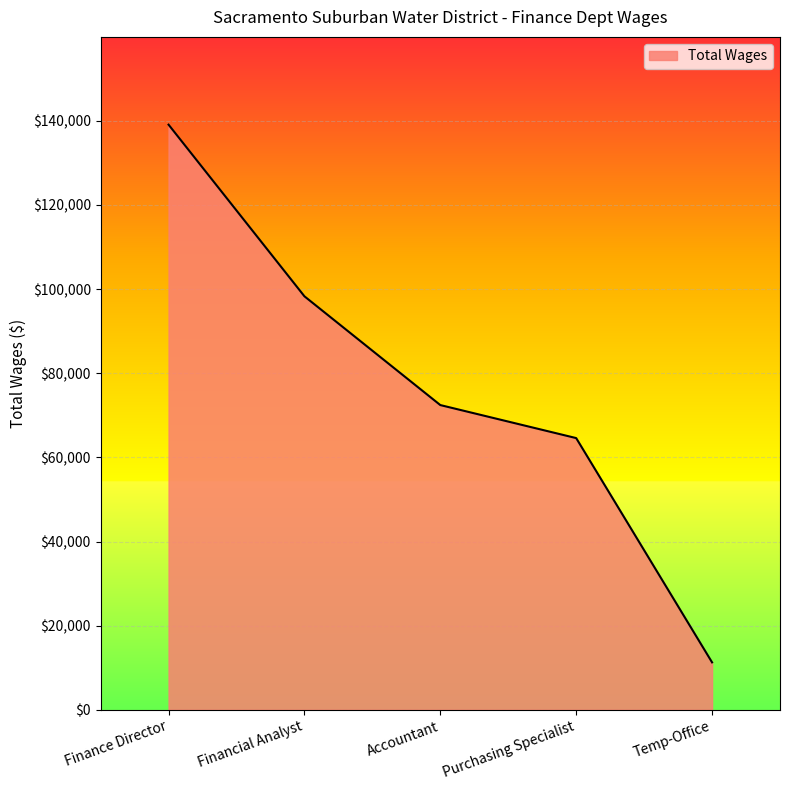

How many values are below 72436?

2